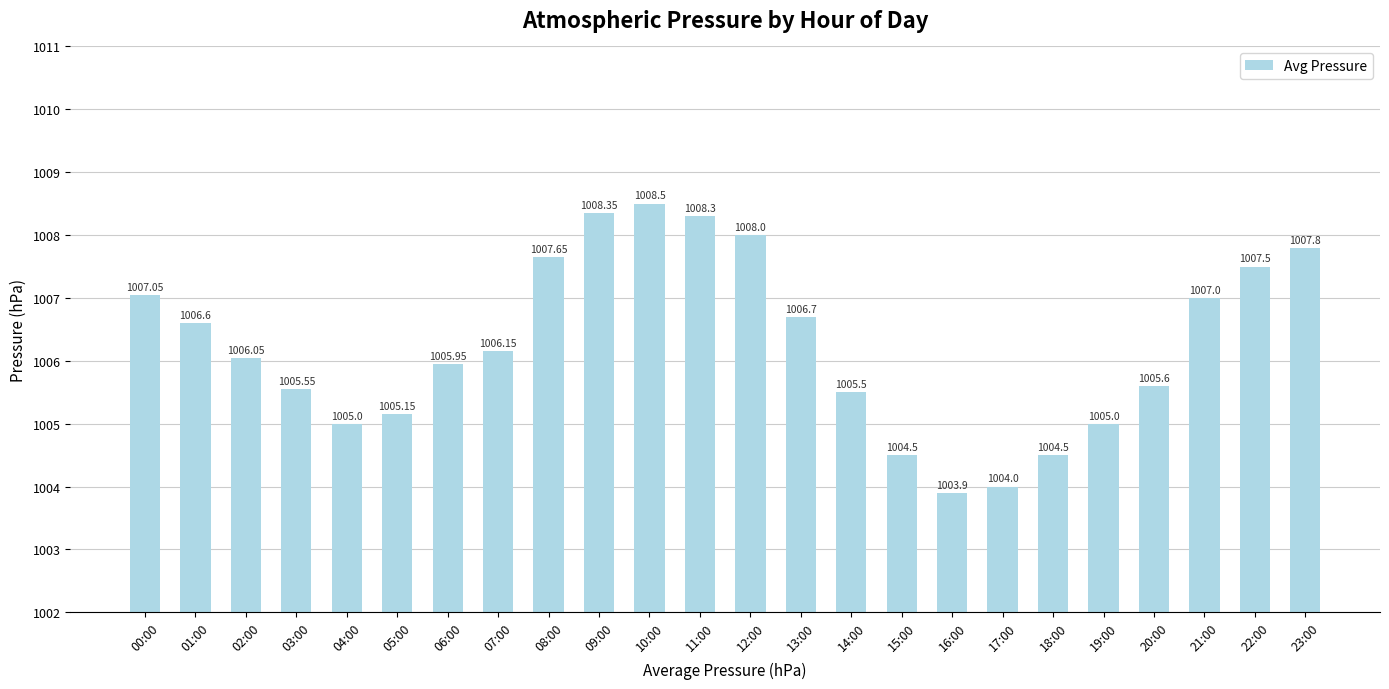

Which label corresponds to the smallest value in the chart?

16:00